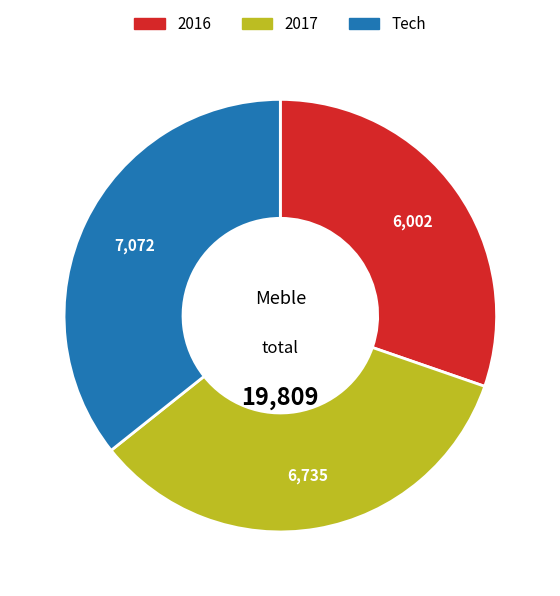

Combined, do Tech and 2016 account for over 50%?

Yes